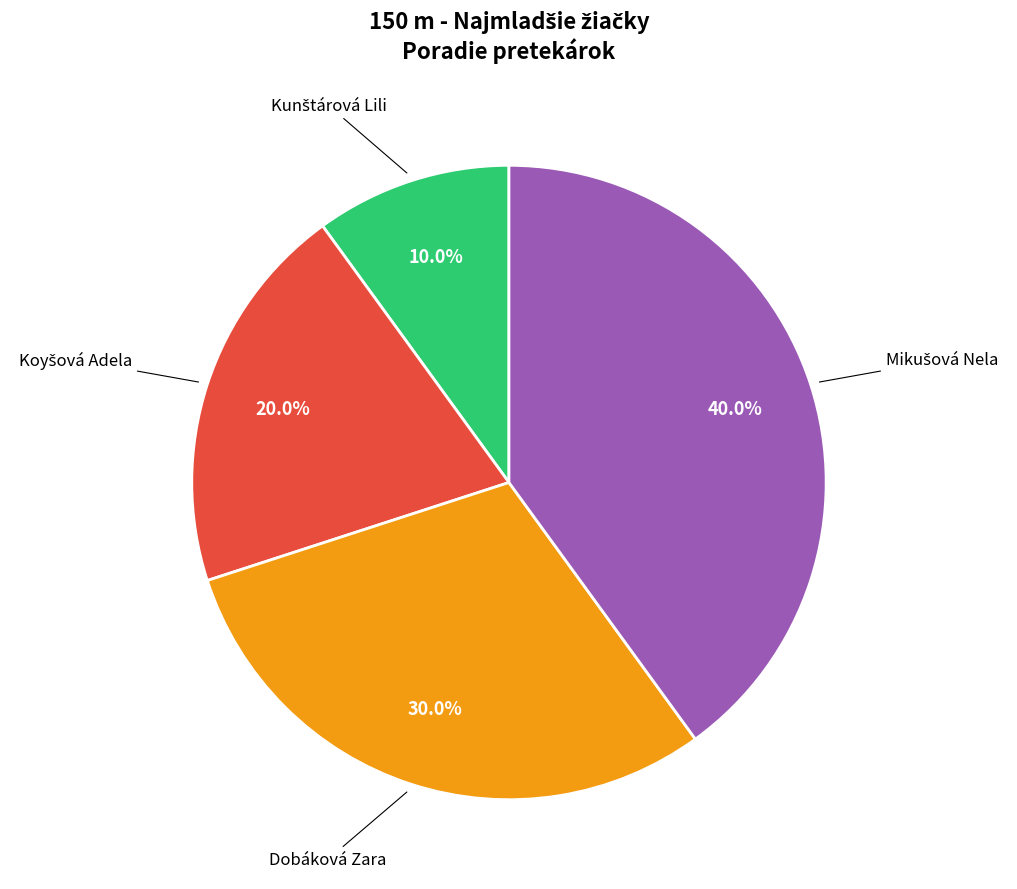

Is there any slice that represents more than half of the pie?

No